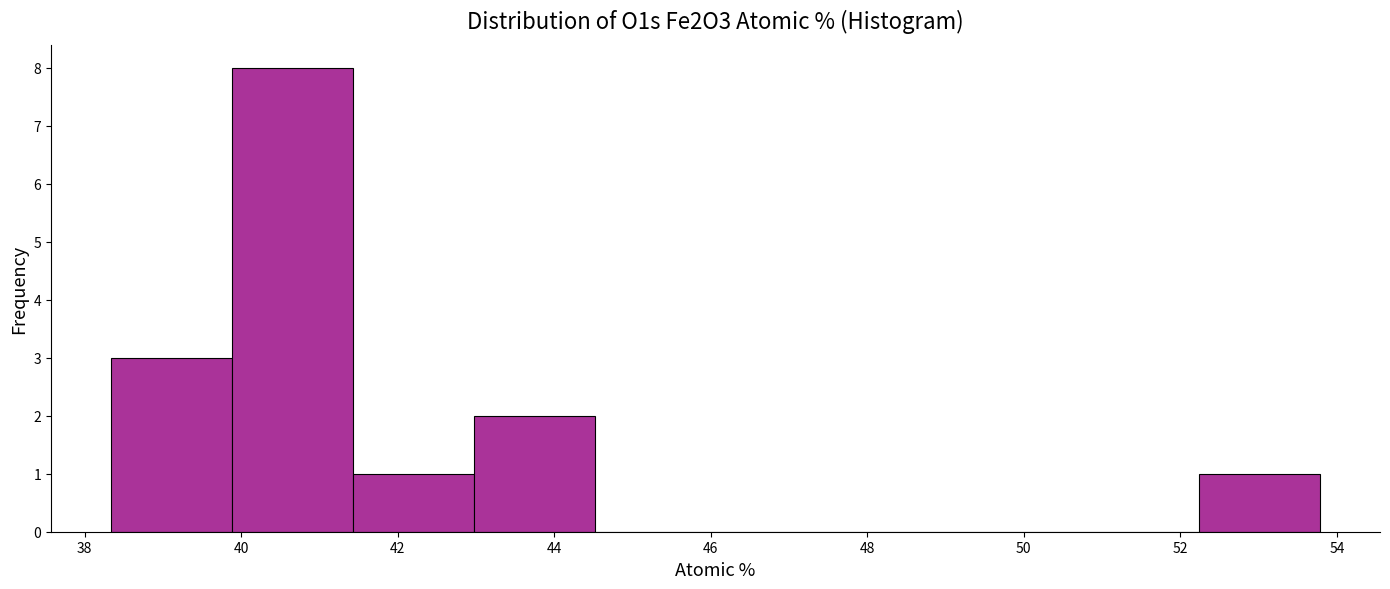

How tall is the bar that spans 43.0 to 44.6 on the x-axis? Neither the bar edges nor the heights are printed on the chart, so give them approximately, as read against the axes.

2